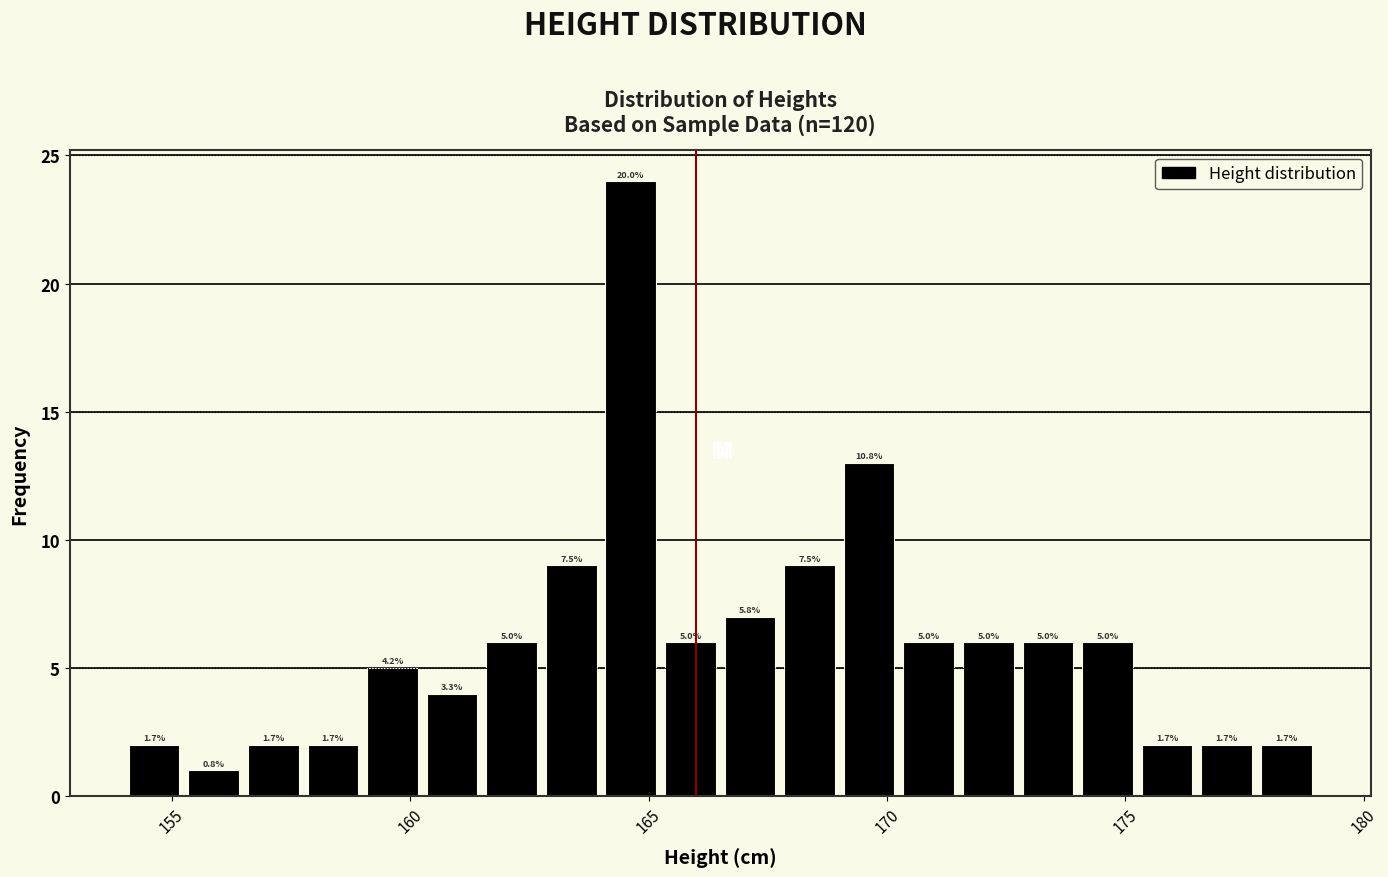

Around what value on the x-axis is the tallest bar? Give the approximate position of its centre, as read against the axis.

164.5